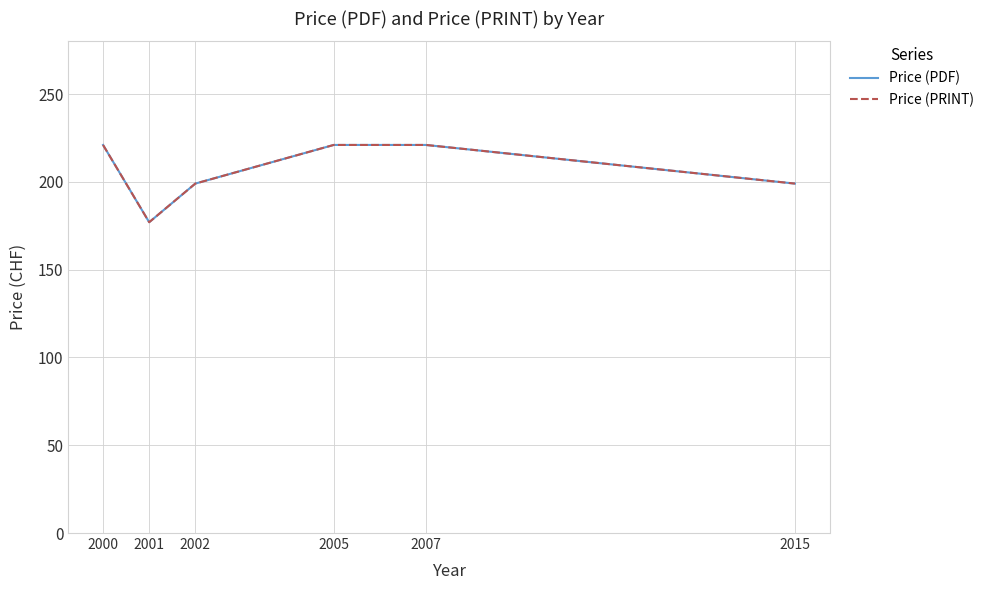

Does the chart display data point markers on the line(s)?

No